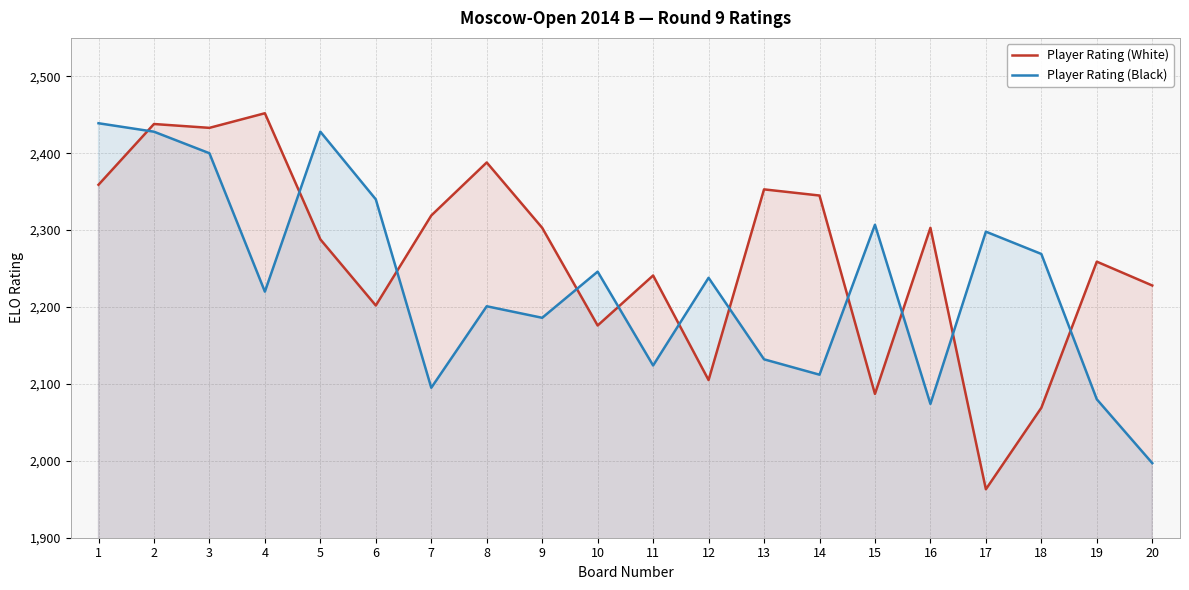

What is the difference between the maximum and second lowest values in the Player Rating (Black) series?

365